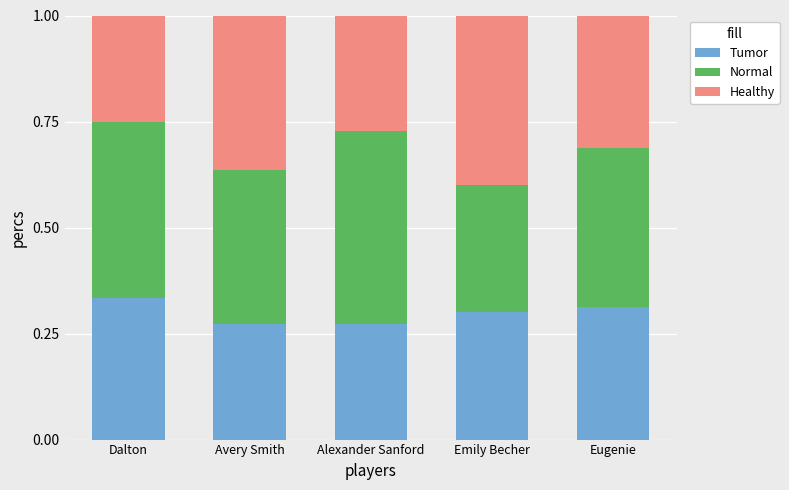

Which category has the highest value in the Tumor series?

Dalton